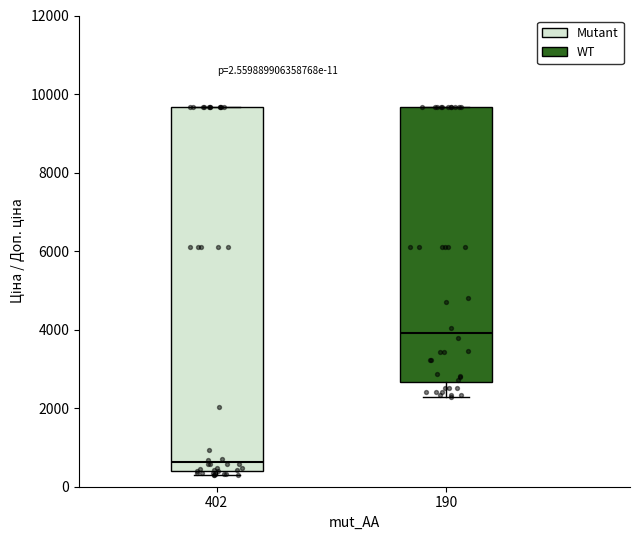

Which box is the tallest, from its lower edge to its upper edge?

402